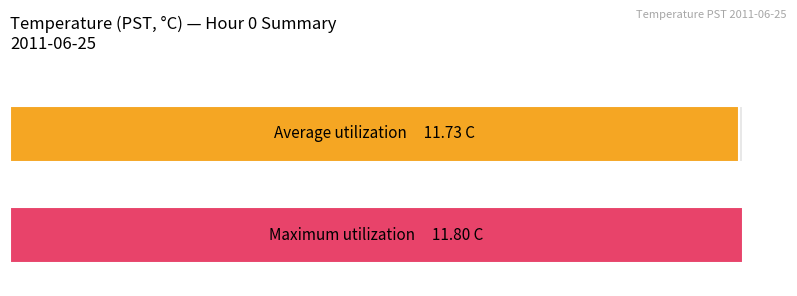

Rank the series at 14 from highest to lowest value.

Maximum utilization, Average utilization